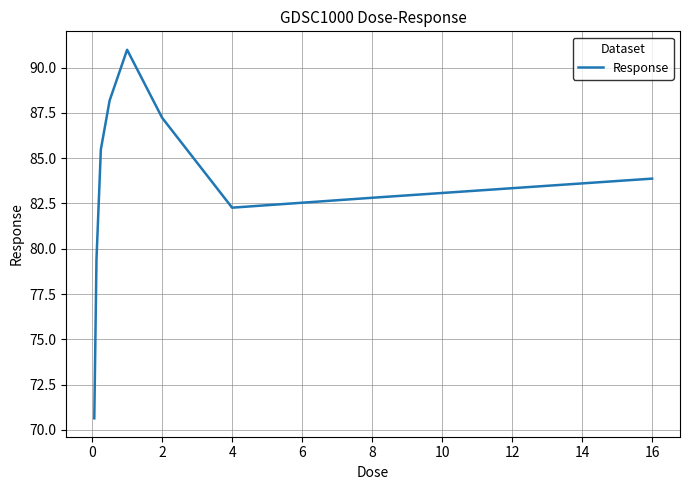

What is the maximum value shown in the chart?

91.0